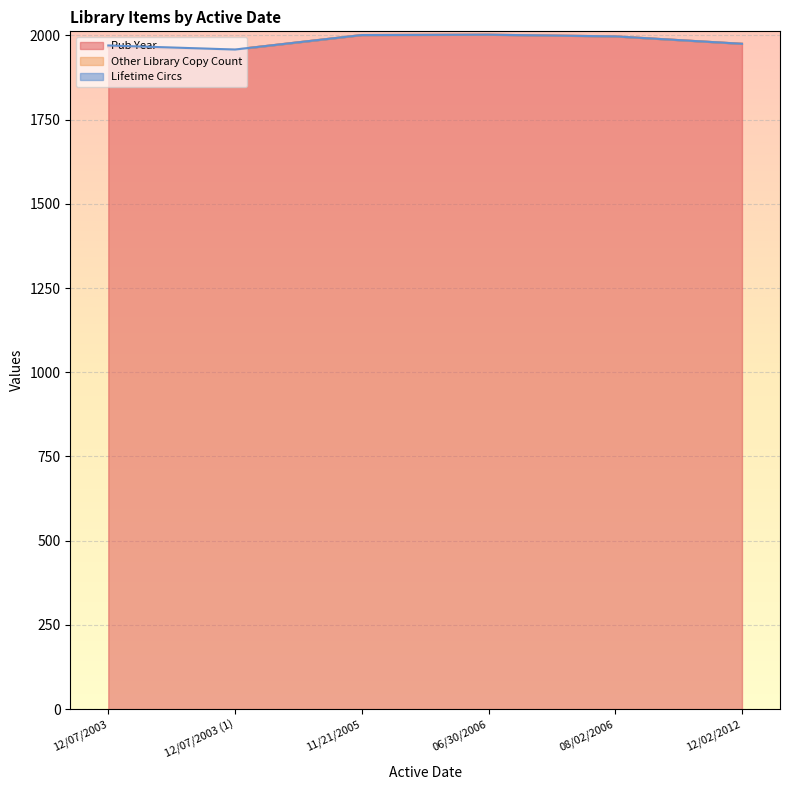

What is the average value of the Other Library Copy Count series?

1